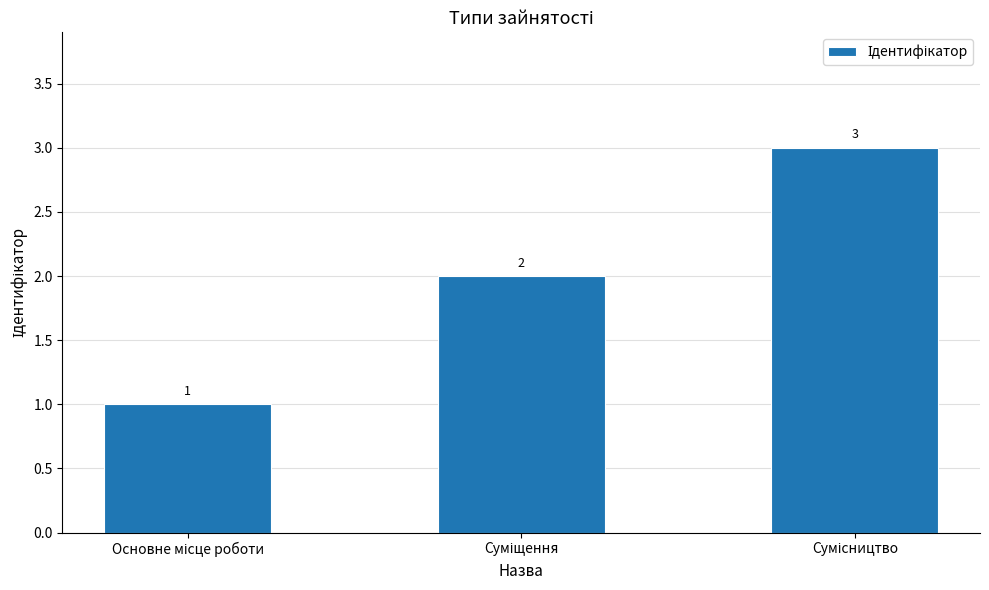

How many values are between 1 and 3?

3